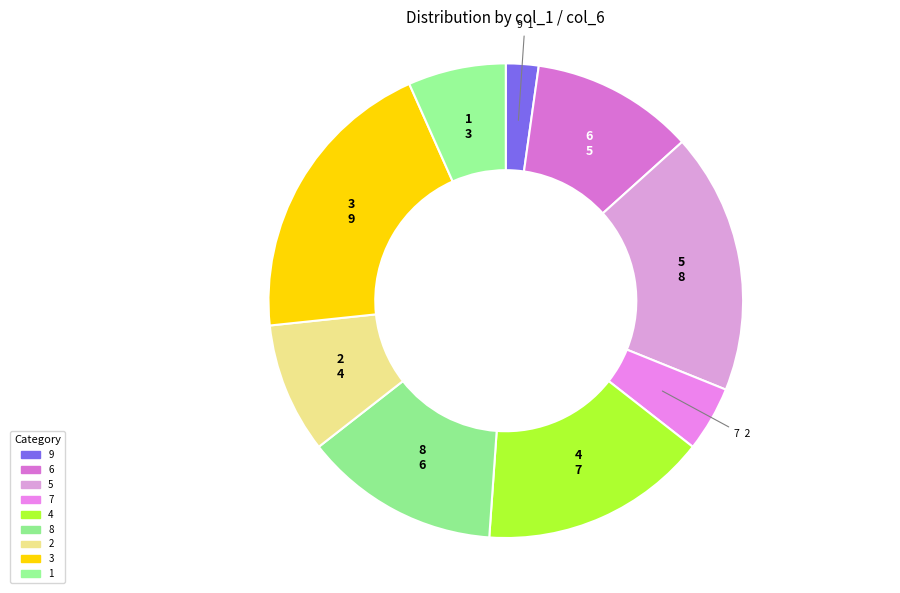

How many slices are in this pie chart?

9